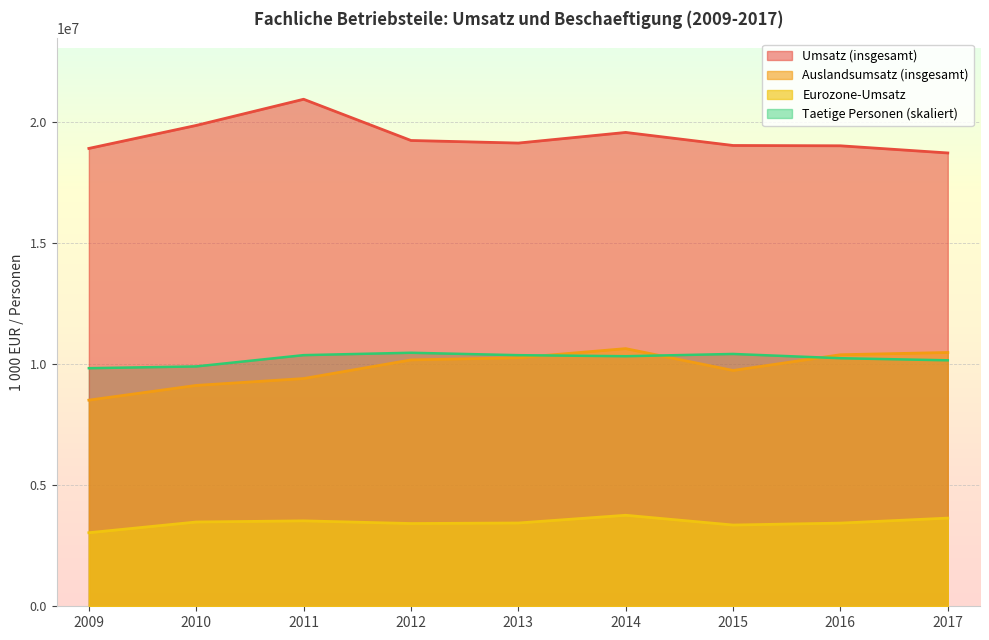

What is the sum of all Eurozone-Umsatz values?

31081334.0